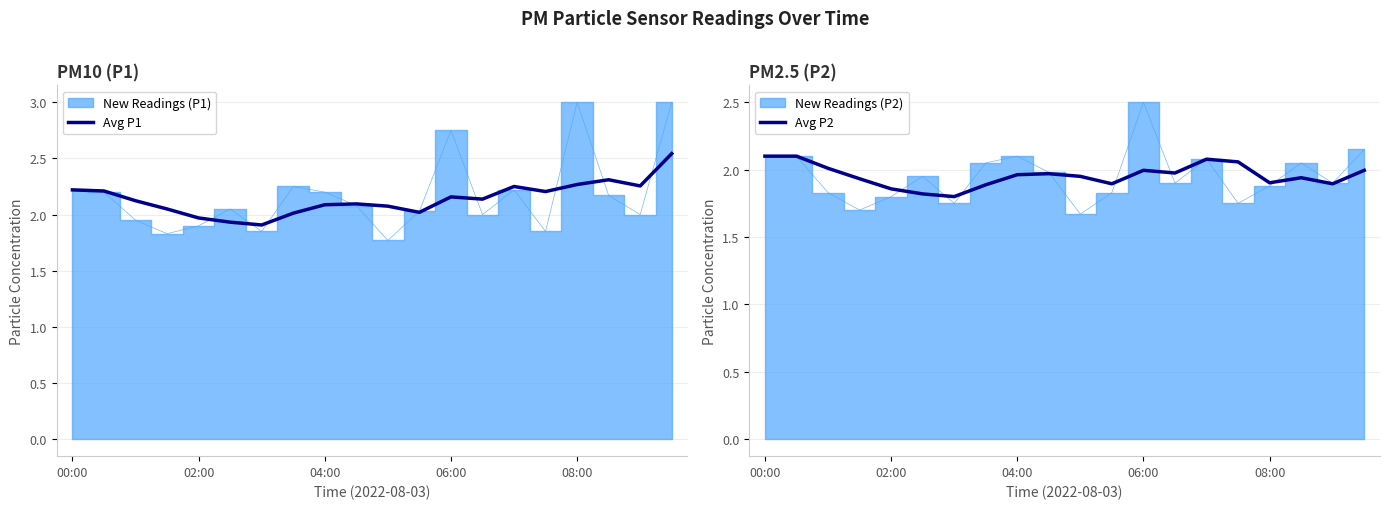

Is it true that Avg P1 equals 3.0 at 17?

False